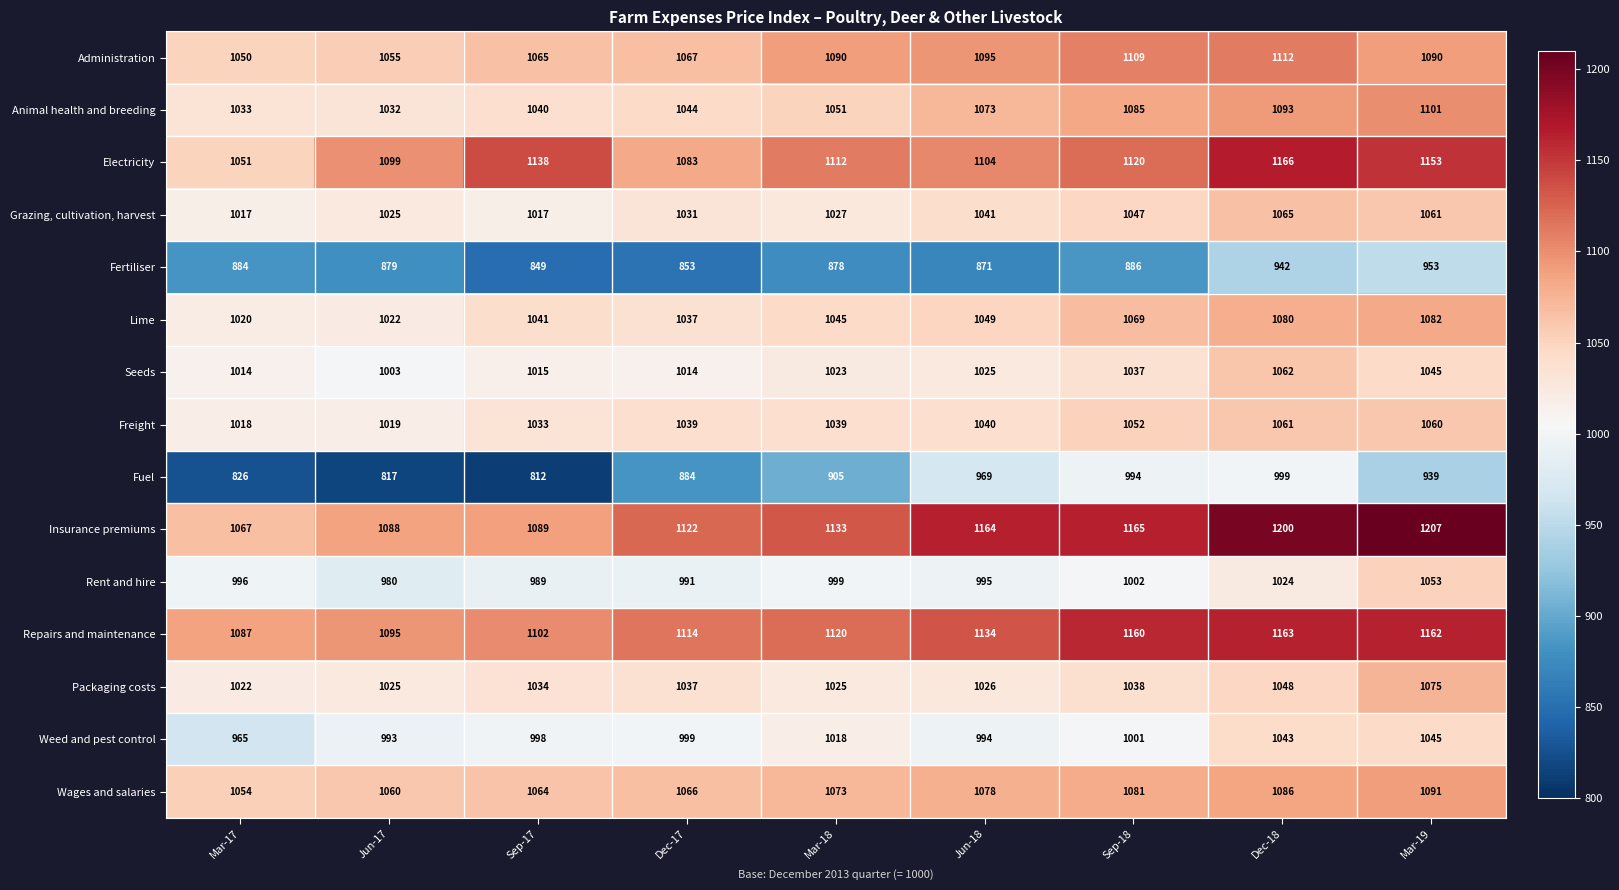

How many data points in Weed and pest control are less than 999?

4